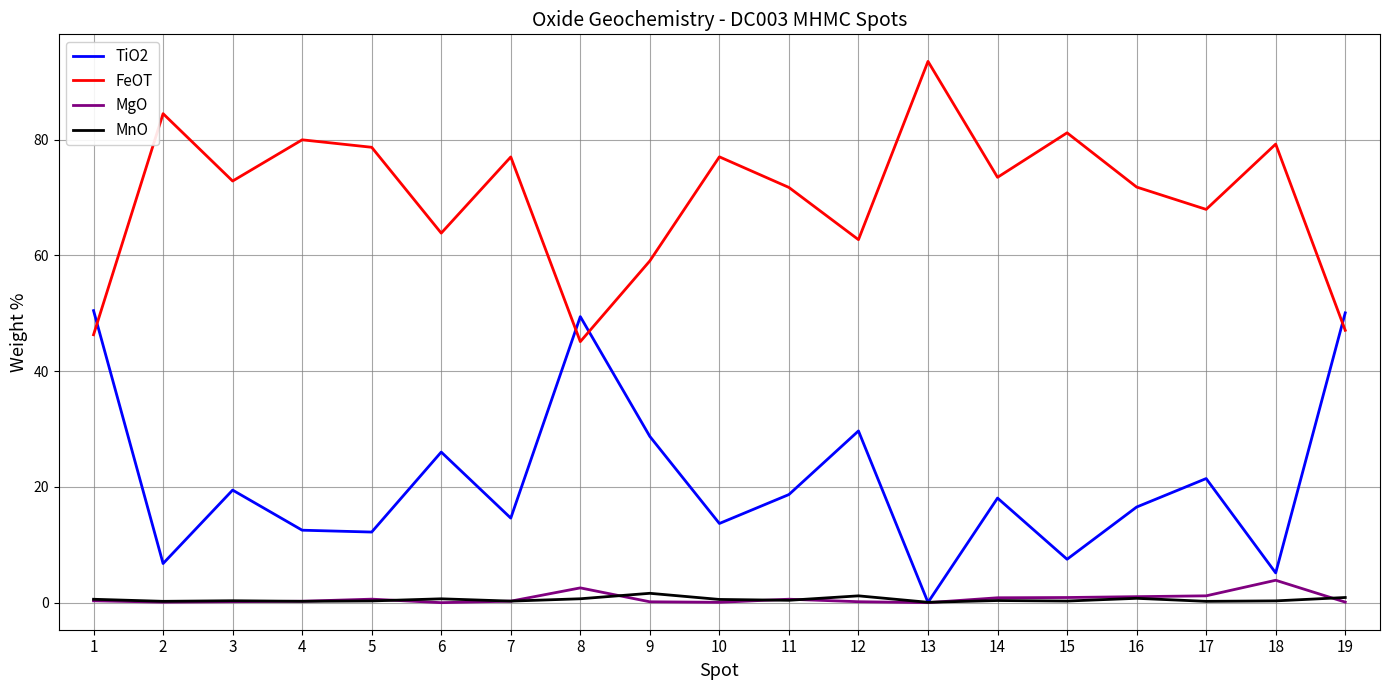

How many lines are shown in the chart?

4